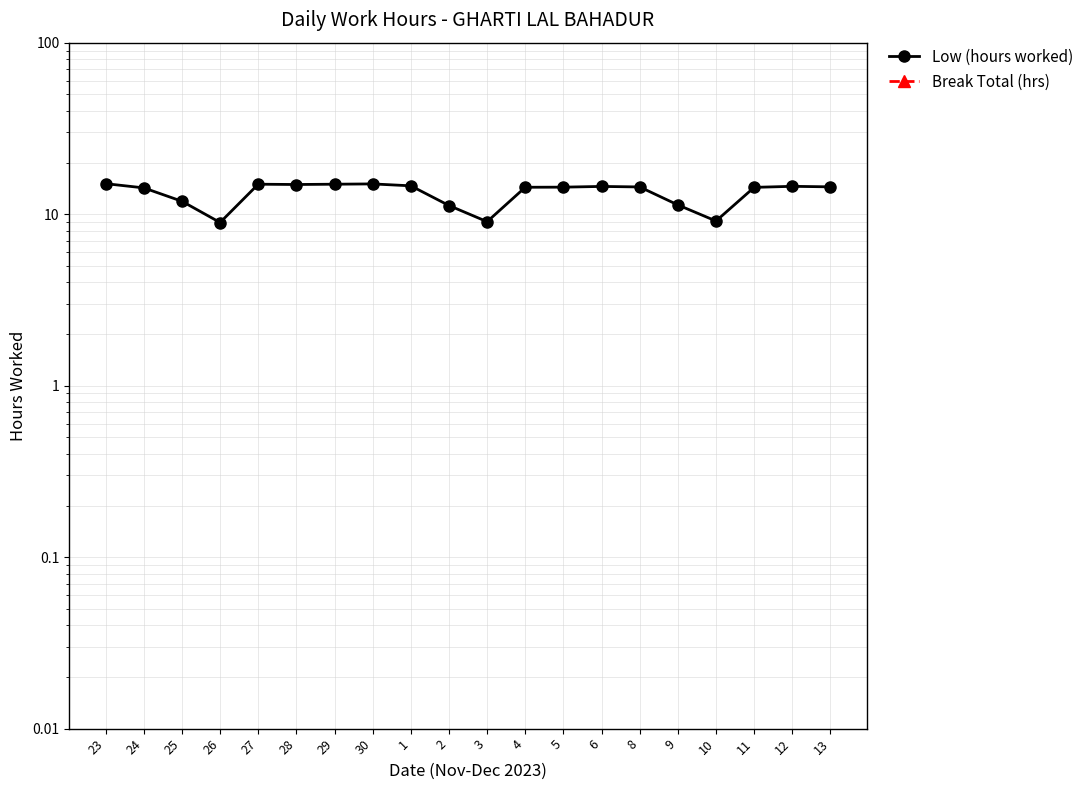

Reading right to left, extract all data points from this chart.

Low (hours worked): 13=14.4	12=14.5	11=14.3	10=9.1	9=11.3	8=14.4	6=14.5	5=14.4	4=14.3	3=9.0	2=11.2	1=14.6	30=15.0	29=14.9	28=14.9	27=14.9	26=8.9	25=11.9	24=14.2	23=15.1
Break Total (hrs): 13=0.0	12=0.0	11=0.0	10=0.0	9=0.0	8=0.0	6=0.0	5=0.0	4=0.0	3=0.0	2=0.0	1=0.0	30=0.0	29=0.0	28=0.0	27=0.0	26=0.0	25=0.0	24=0.0	23=0.0